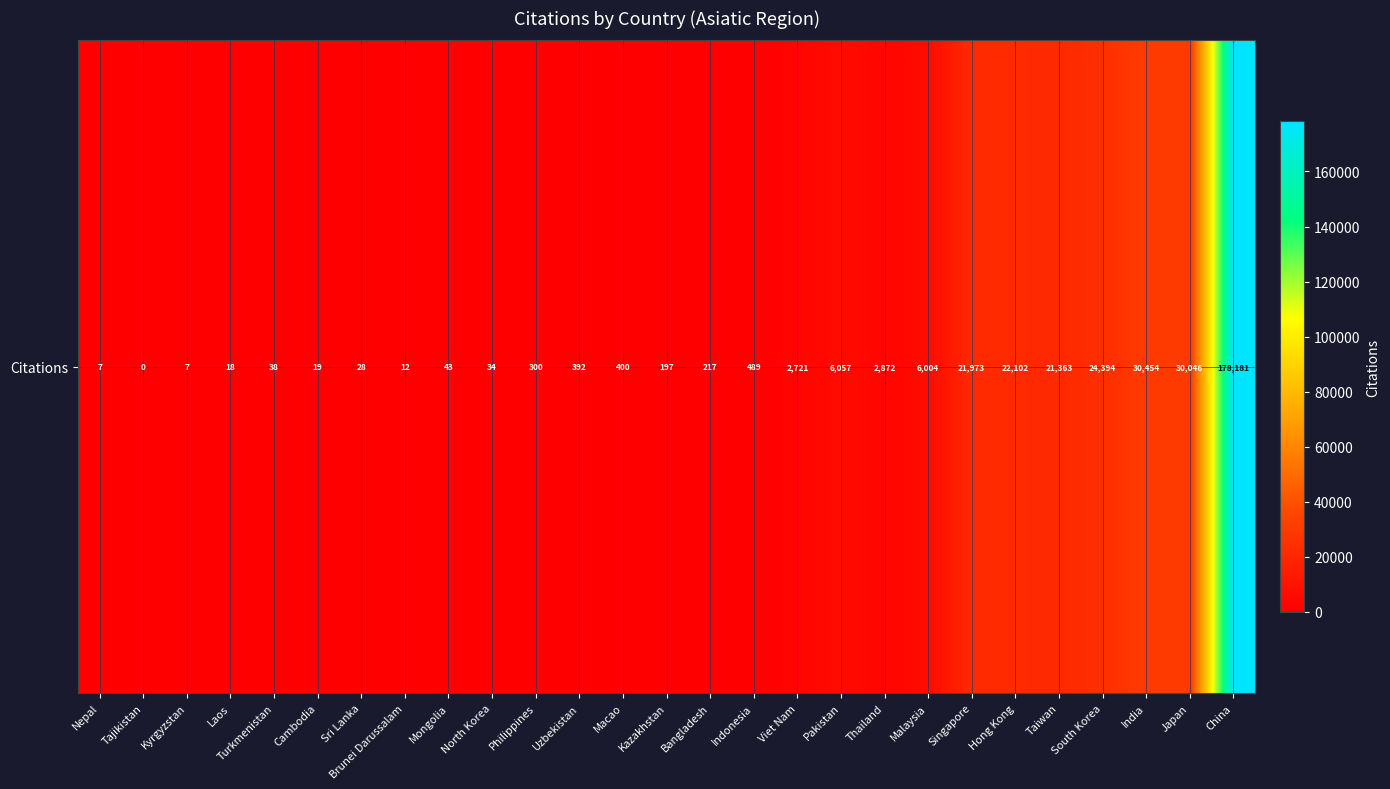

How many values are above zero?

26